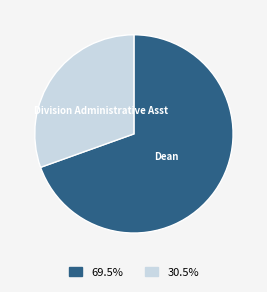

Which category accounts for the majority?

Dean